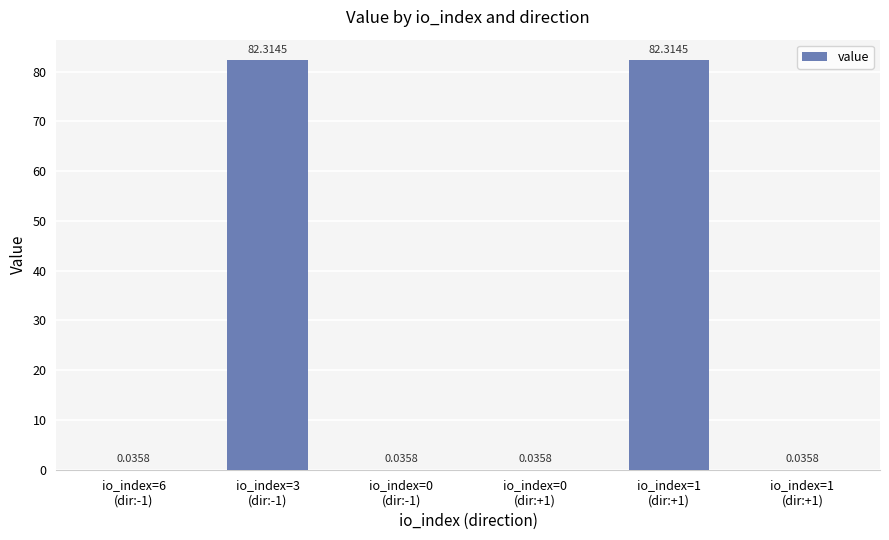

How many data points does each series have?

6